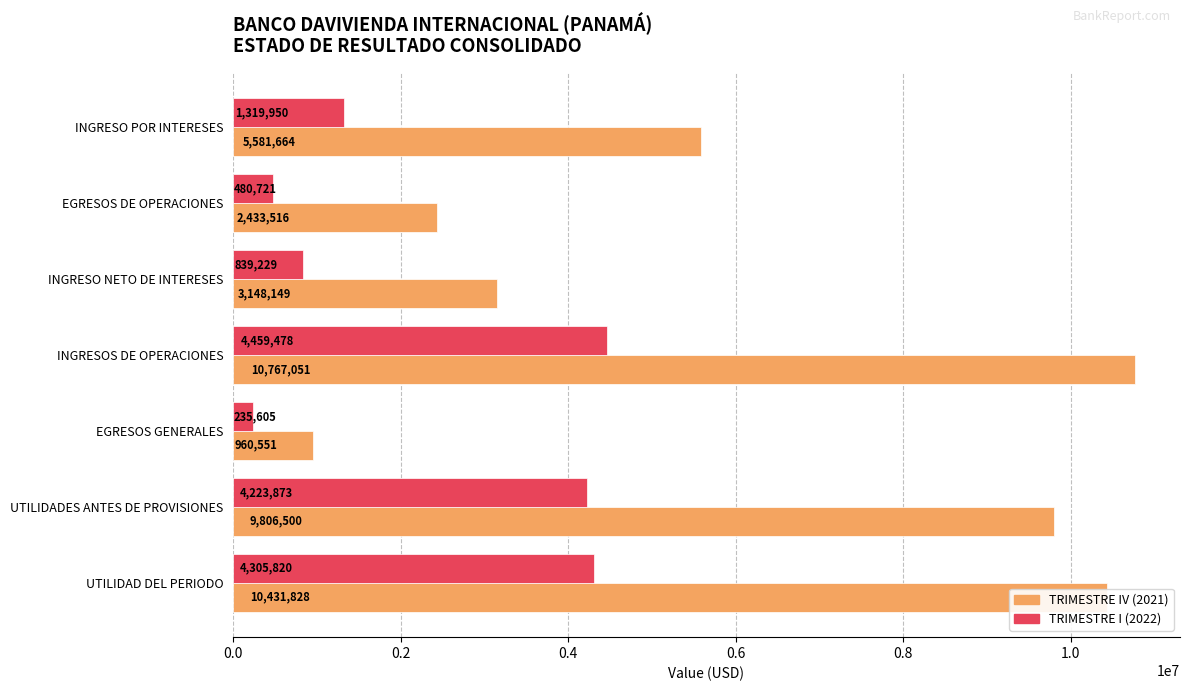

Is the value of TRIMESTRE IV (2021) at UTILIDAD DEL PERIODO greater than the value of TRIMESTRE I (2022) at EGRESOS GENERALES?

Yes